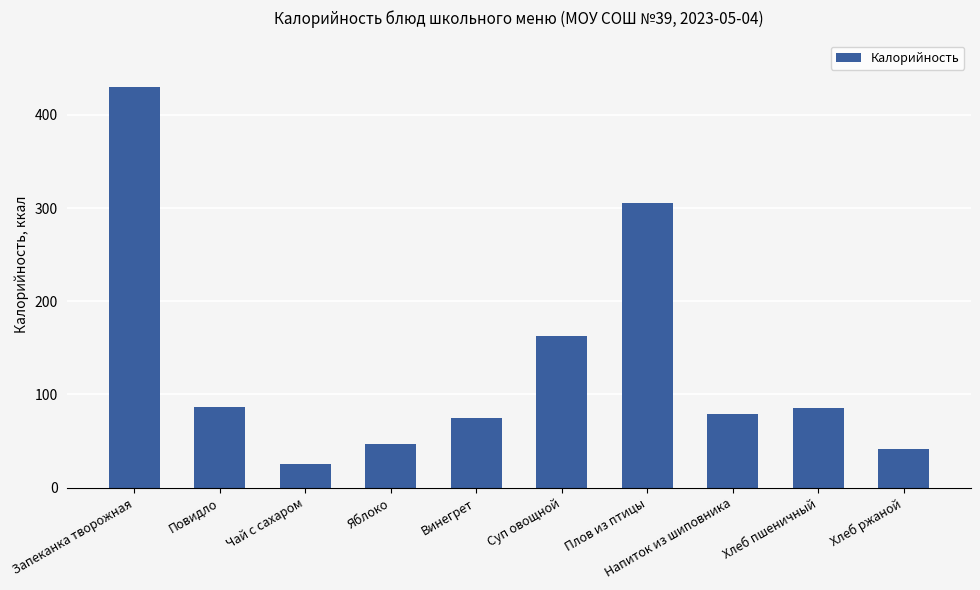

What is the greatest value displayed?

430.5